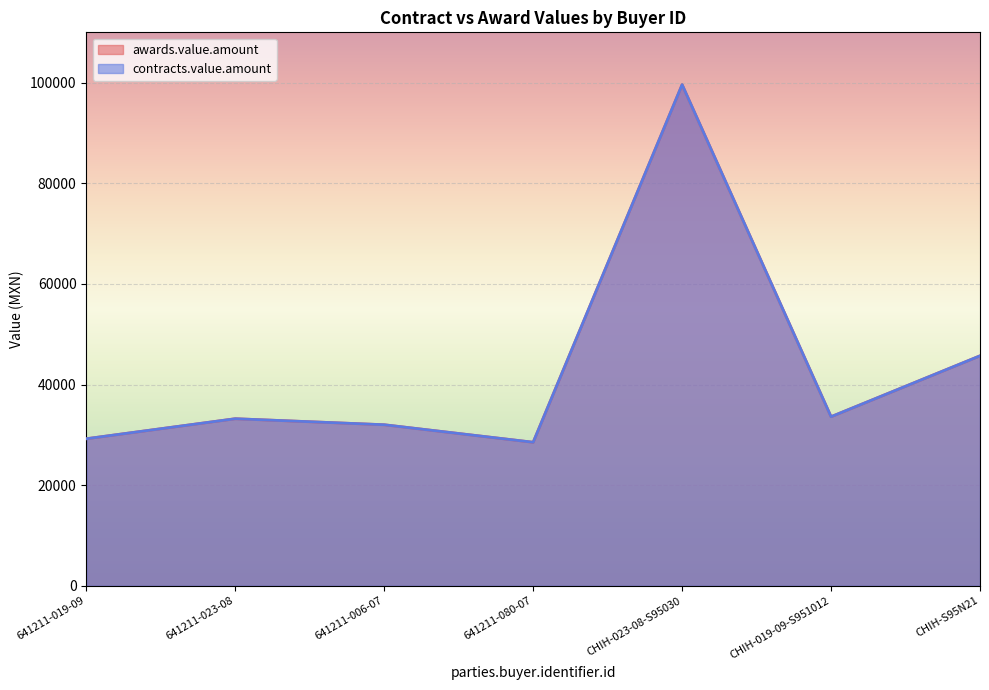

What is the difference between the maximum and minimum values in the awards.value.amount series?

71080.0